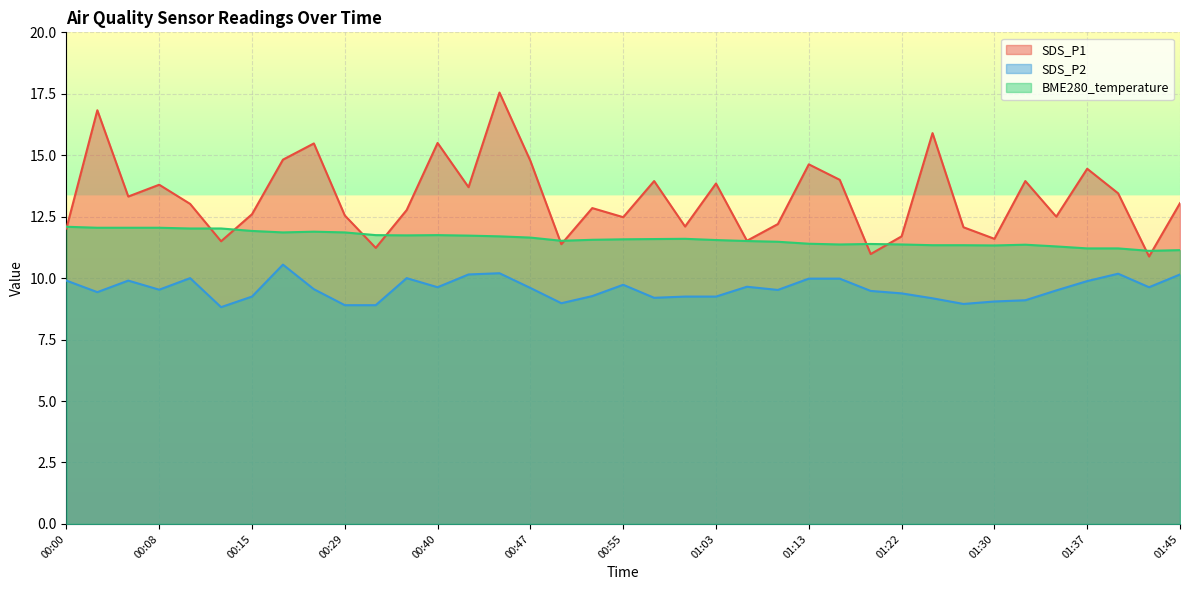

What is the minimum value for BME280_temperature?

11.1